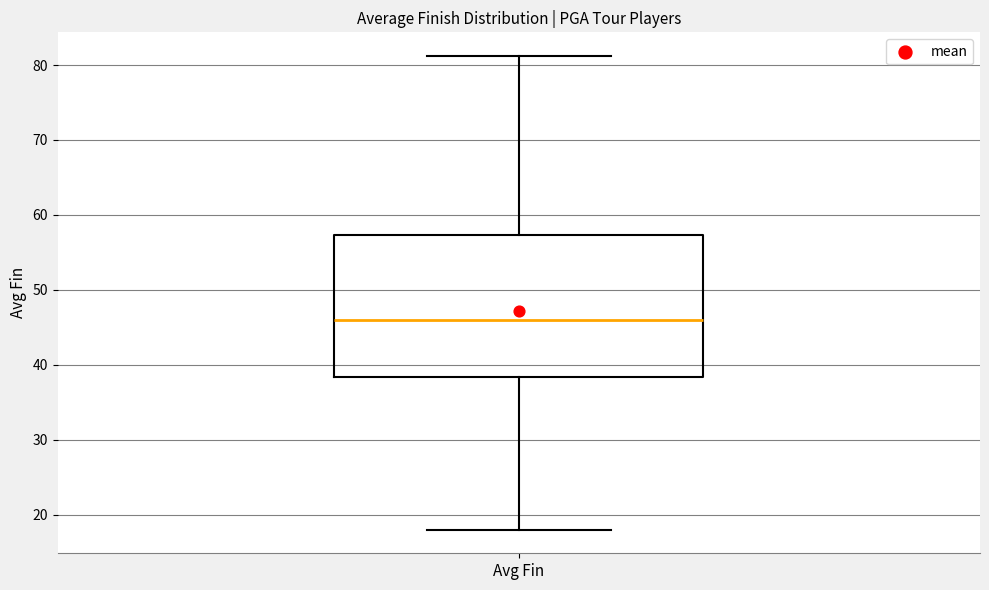

Read this box plot against the y-axis: the position of the median line, the range covered by the box, and the ends of both whiskers. The values are not printed on the chart, so give them approximately, as read against the axis.

median 46, box 38 to 57, whiskers 18 to 81